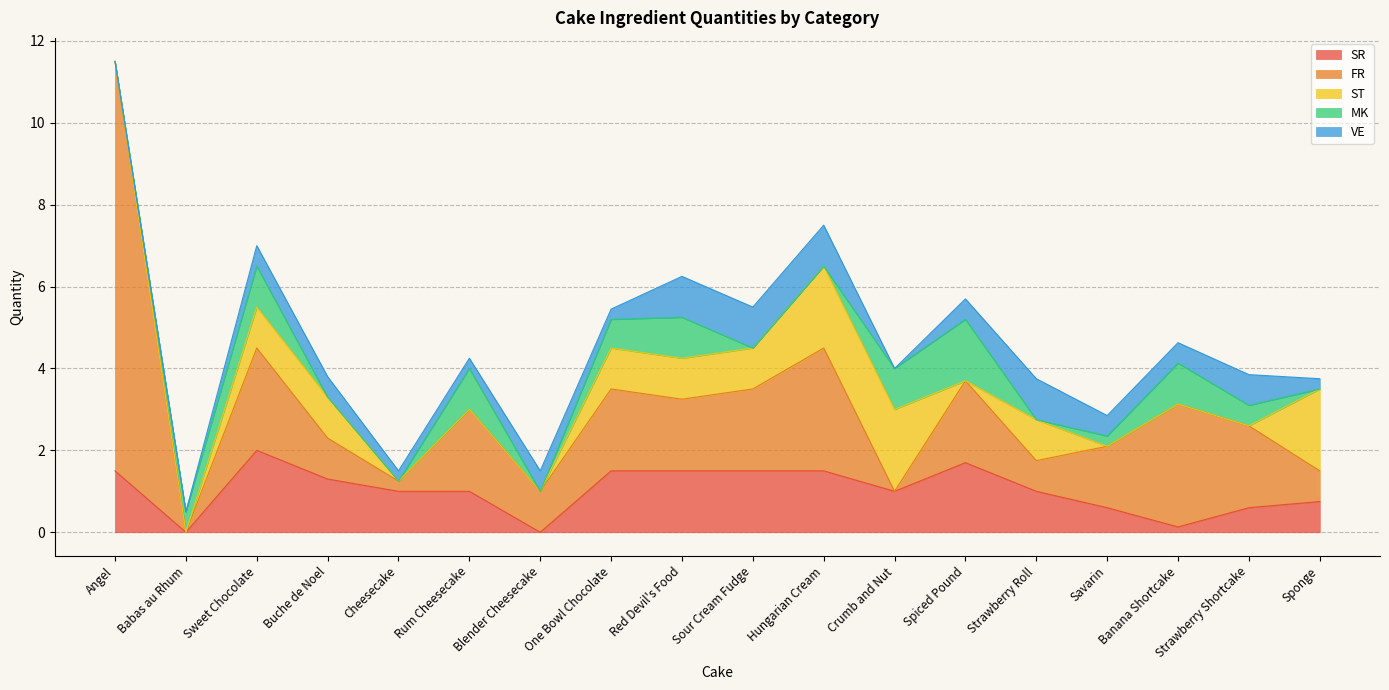

What is the maximum value shown in the chart?

10.0